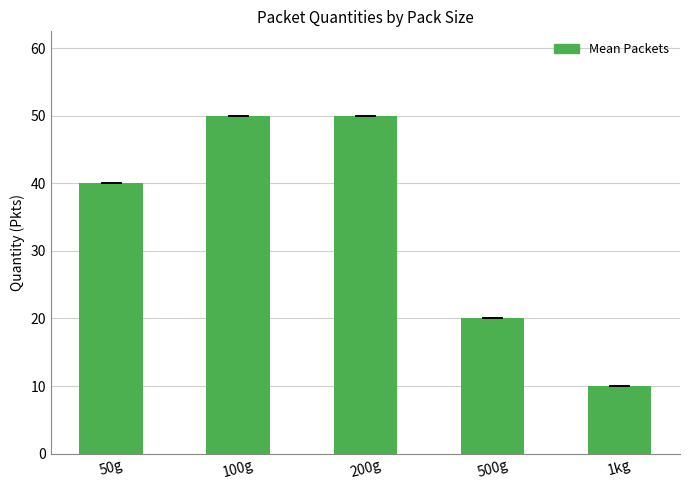

Reading right to left, extract all data points from this chart.

10	20	50	50	40